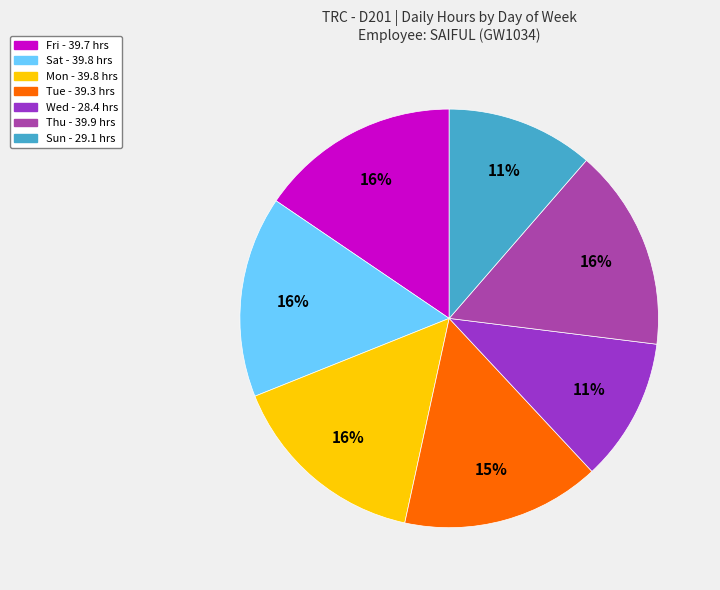

Count the number of slices in the pie.

7